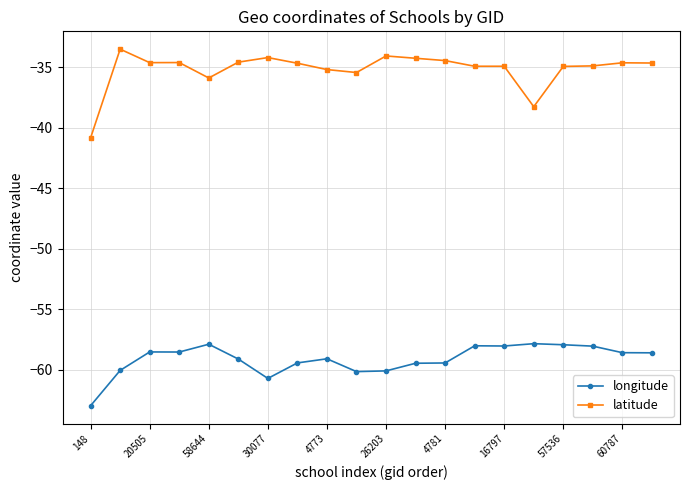

Which series has the largest range (max minus min)?

latitude